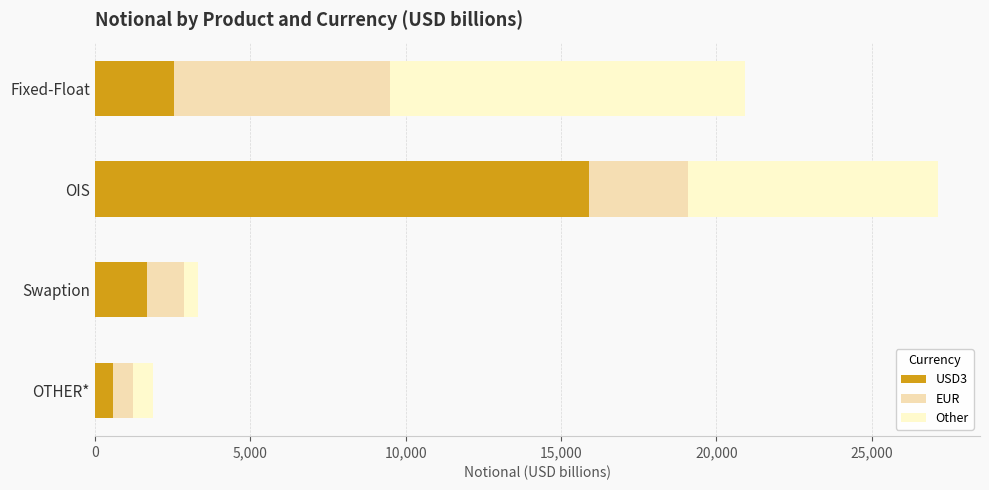

How many categories are shown in the chart?

4